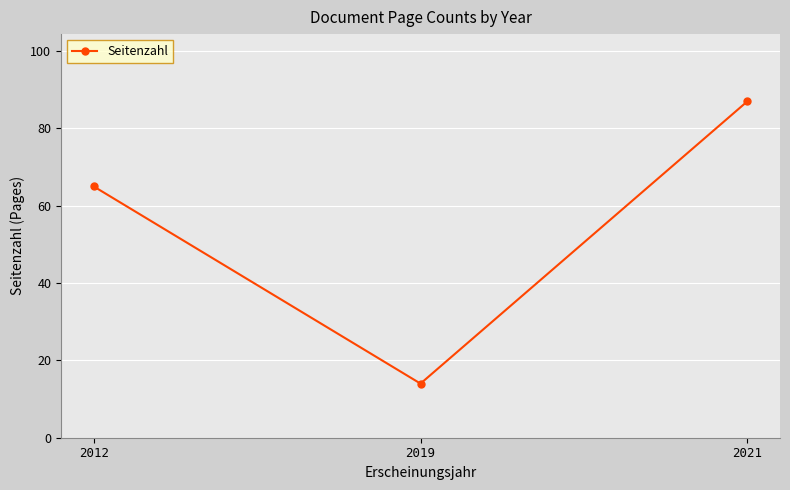

Rank the categories by value from highest to lowest.

2021, 2012, 2019